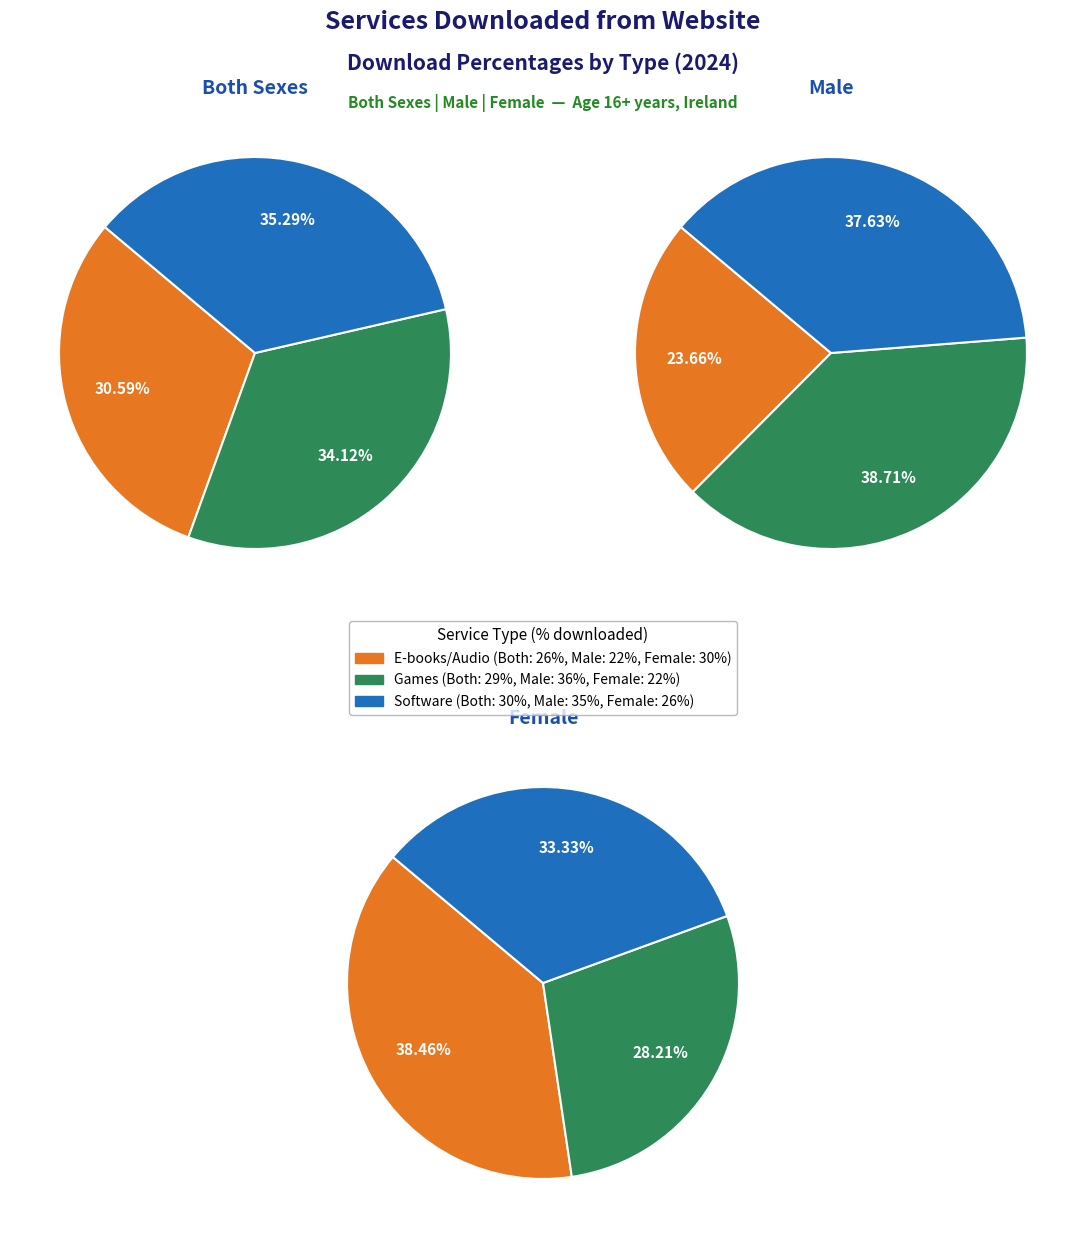

Does Games as downloads or virtual in-game items represent more than half of the total?

No